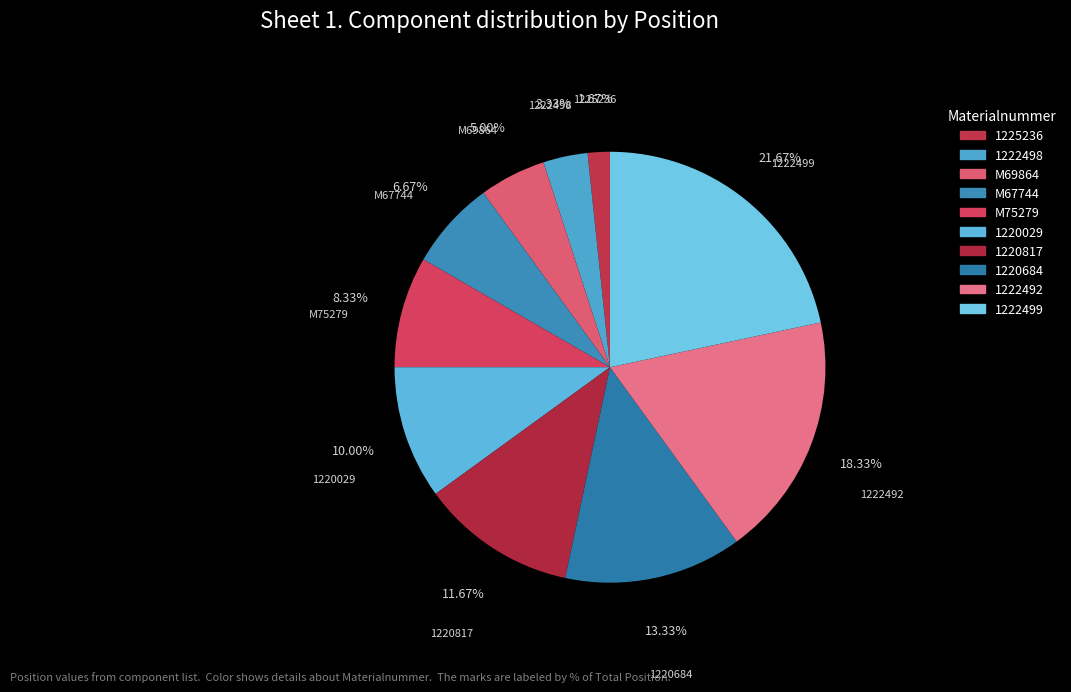

How many segments does this pie chart have?

10